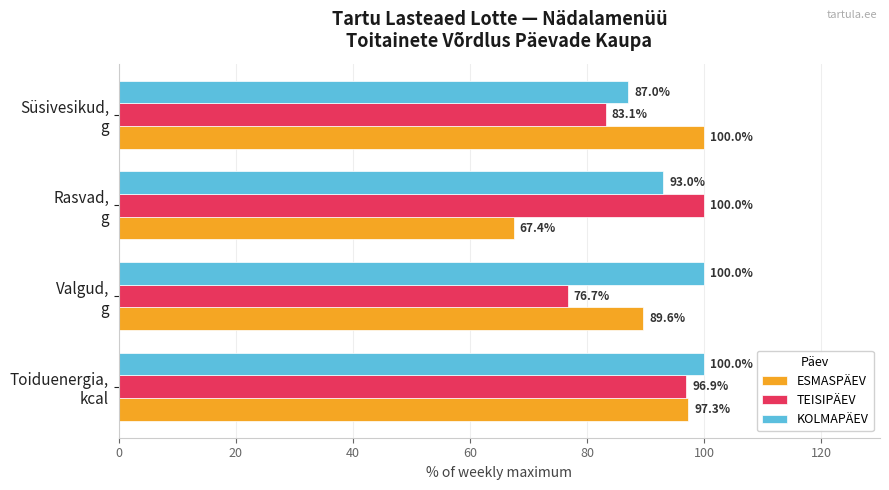

Which series has the largest total across all categories?

KOLMAPÄEV